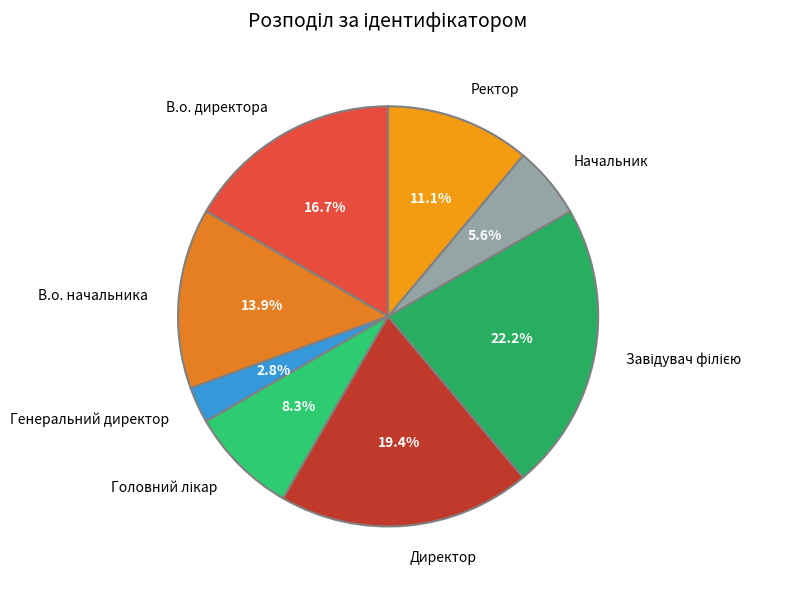

Approximately how many times larger is the value at В.о. начальника compared to Начальник?

2.5